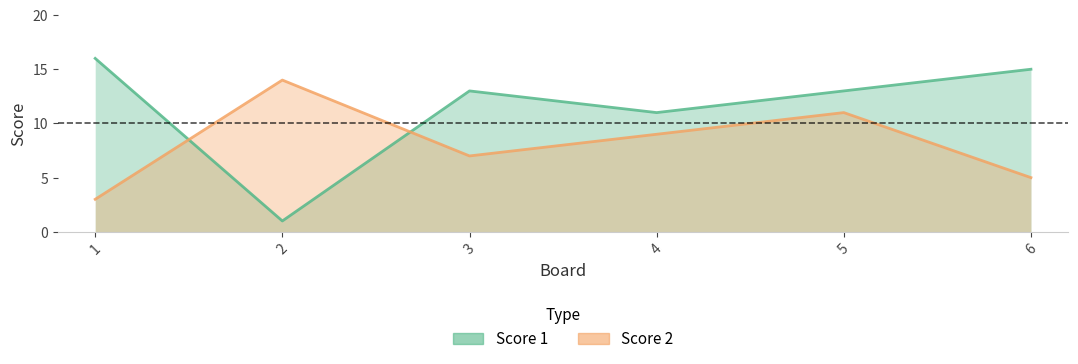

At which category is the sum across all series the highest?

5